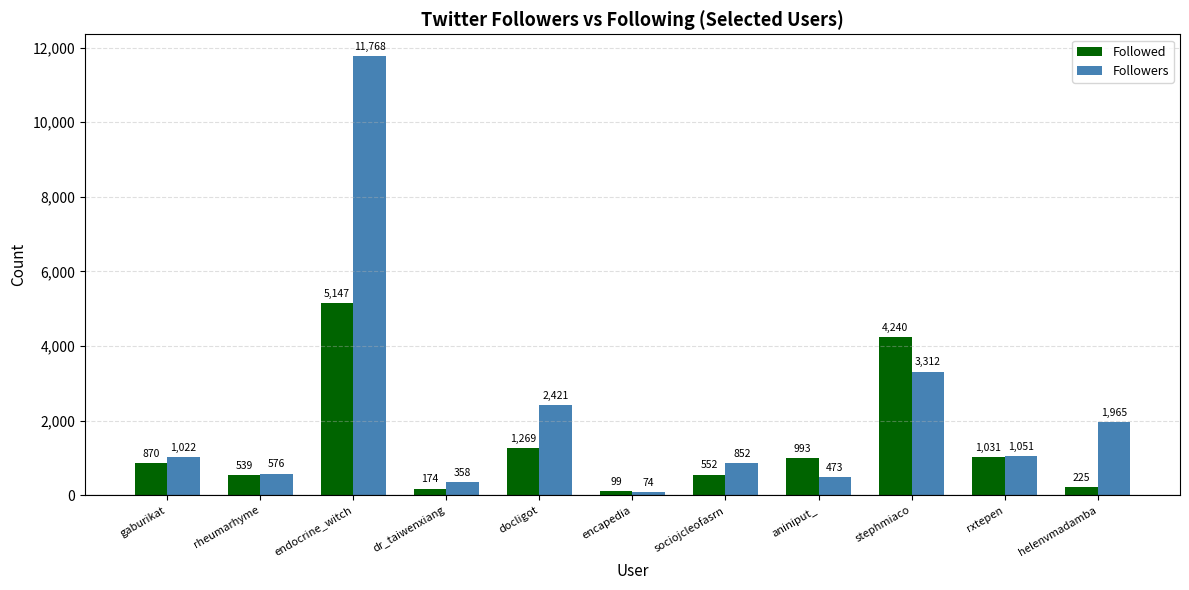

Reading left to right, what are all the values shown in this chart?

Followed: 870	539	5147	174	1269	99	552	993	4240	1031	225
Followers: 1022	576	11768	358	2421	74	852	473	3312	1051	1965